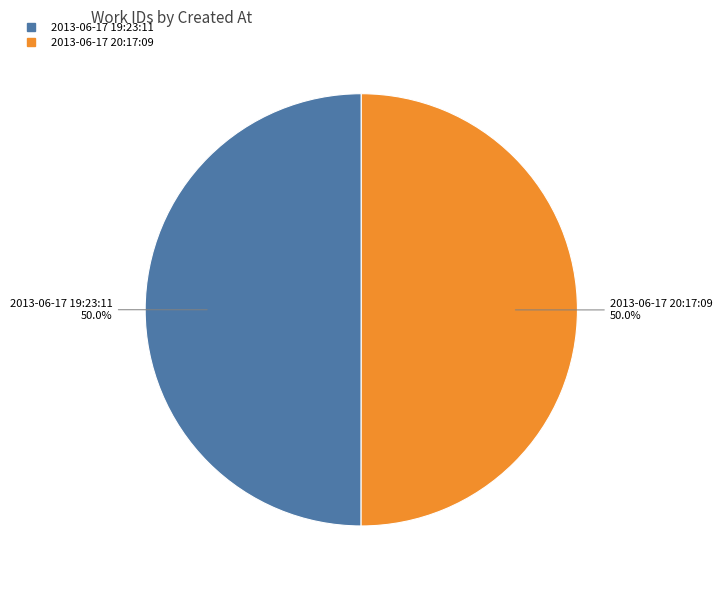

Combined, what portion of the pie is 2013-06-17 19:23:11 and 2013-06-17 20:17:09?

100.0%